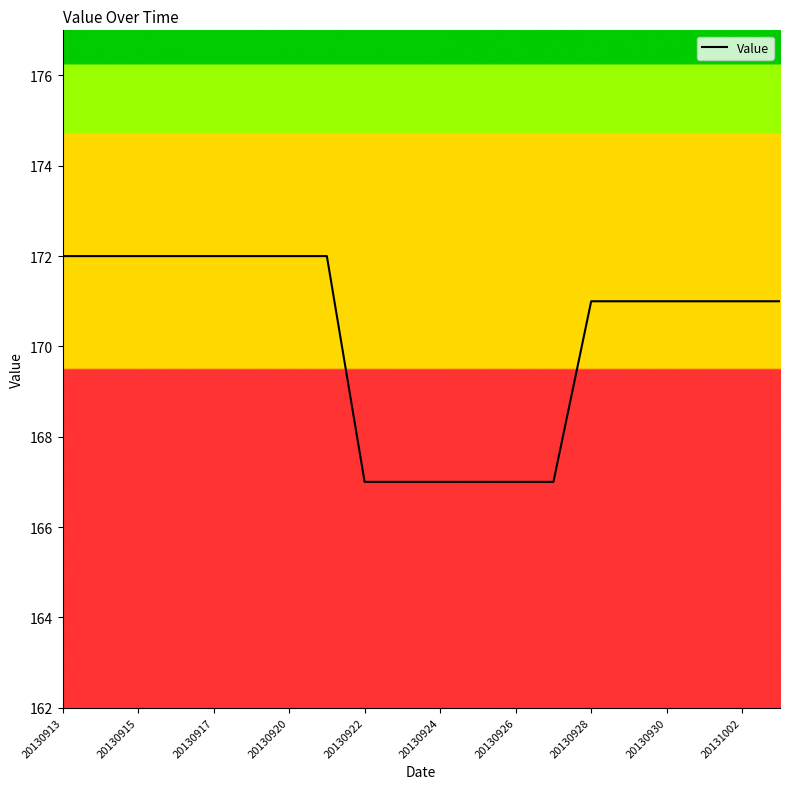

What is the sum of all values?

3404